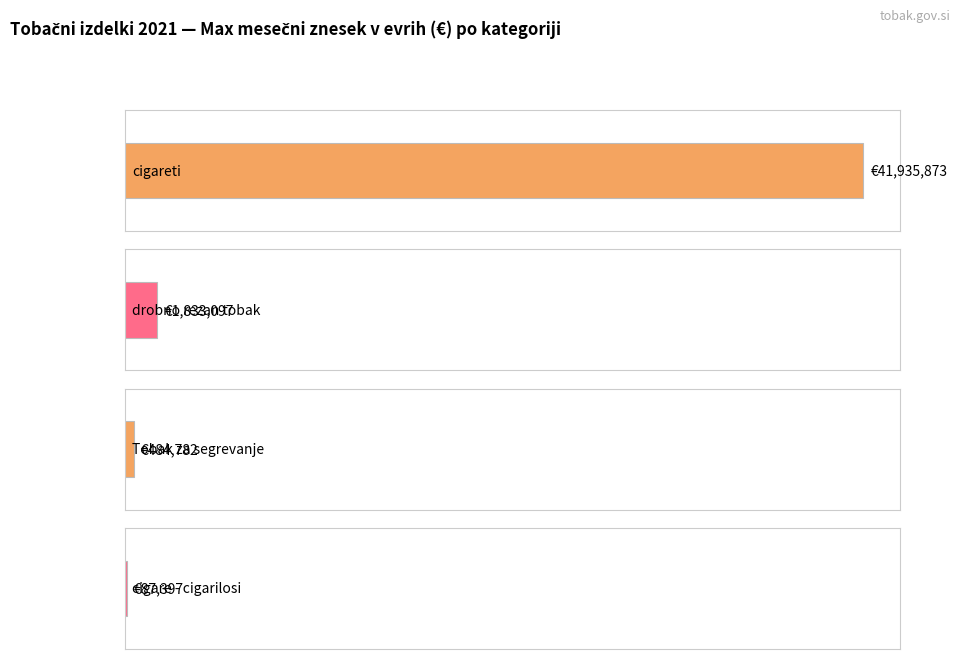

How many distinct data groups are displayed?

4